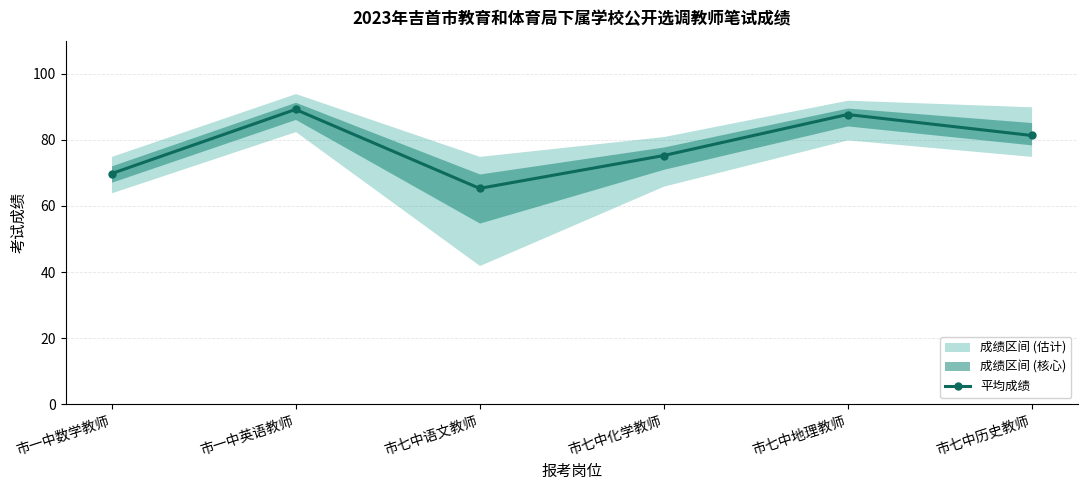

What is the maximum value shown in the chart?

89.2